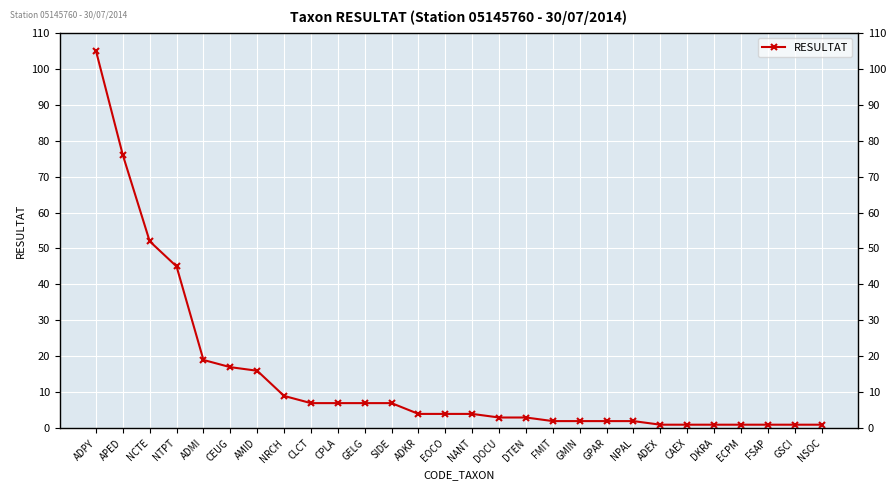

Which category has the highest value across all series?

ADPY